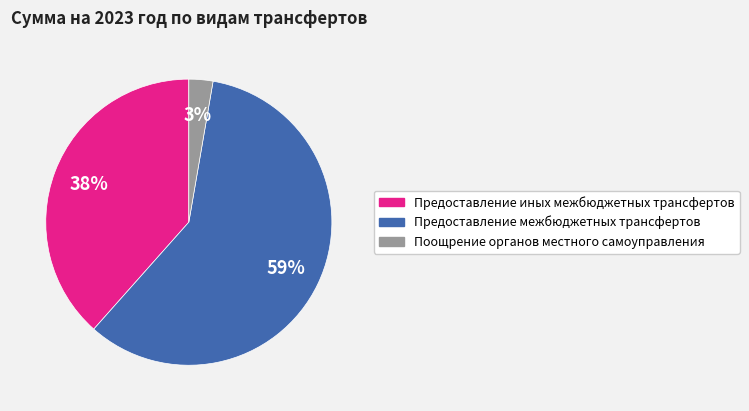

To the nearest percent, what is the difference between the Предоставление межбюджетных трансфертов and Поощрение органов местного самоуправления slice percentages?

56%